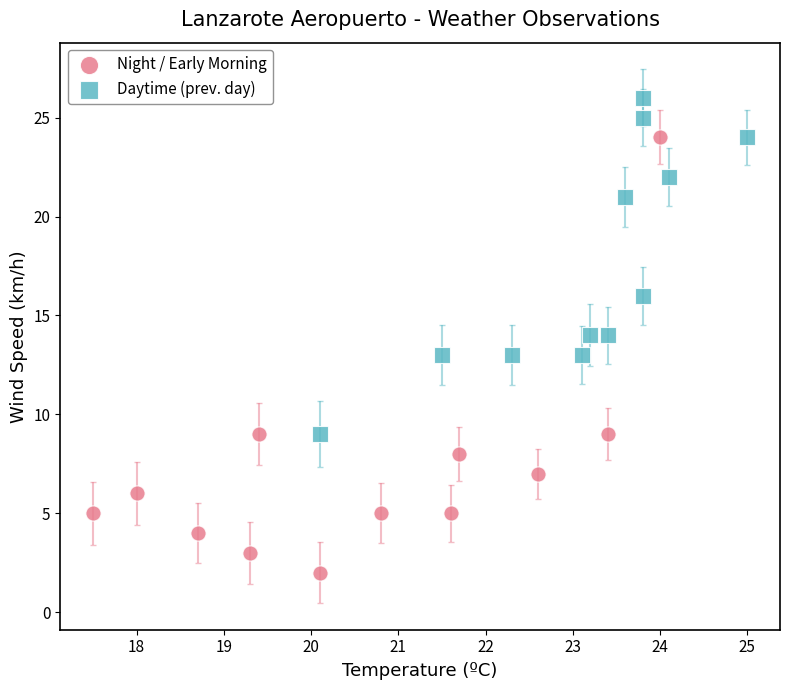

Which series has the widest spread of Y values?

Night / Early Morning